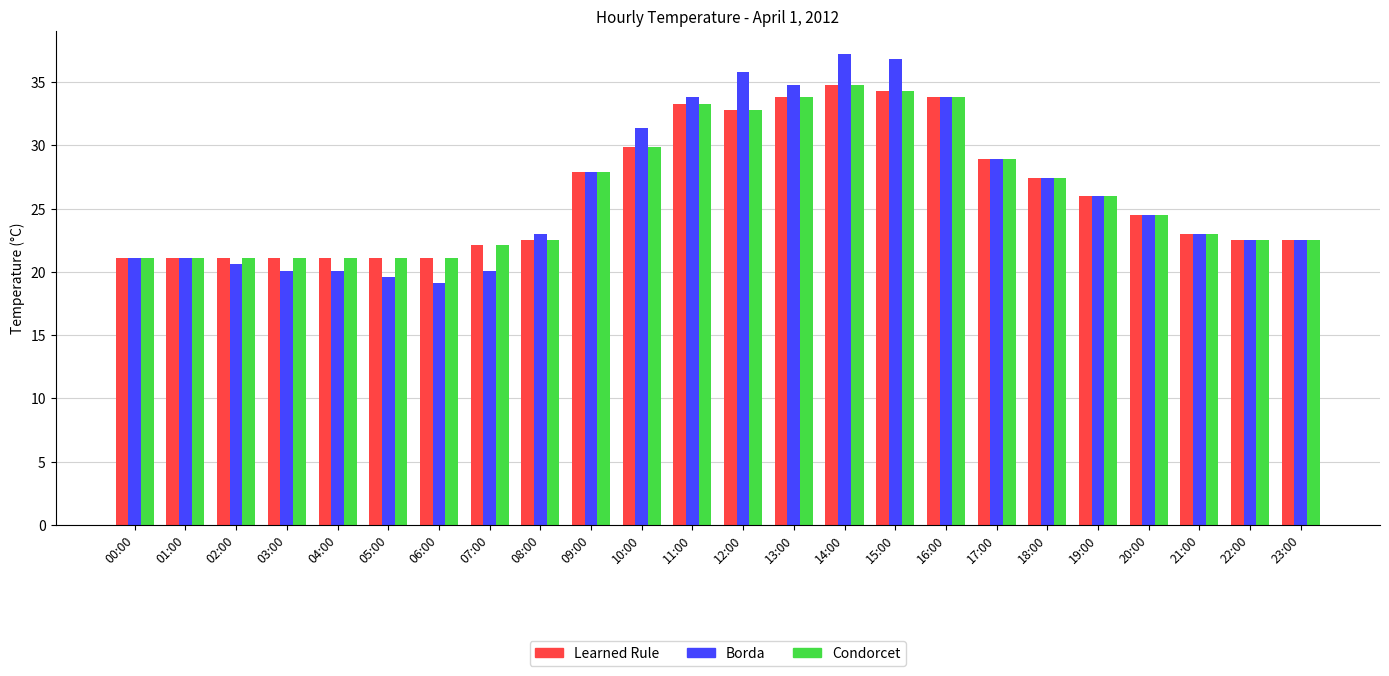

The value of Learned Rule at 16:00 is 33.8. True or false?

True